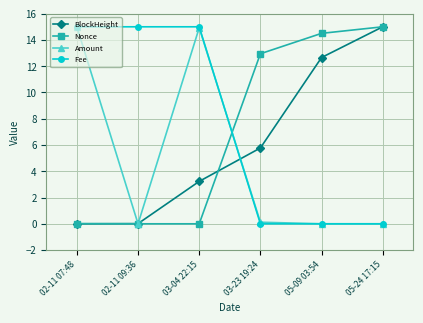

Where is BlockHeight nearest to the value 7?

03-23 19:24